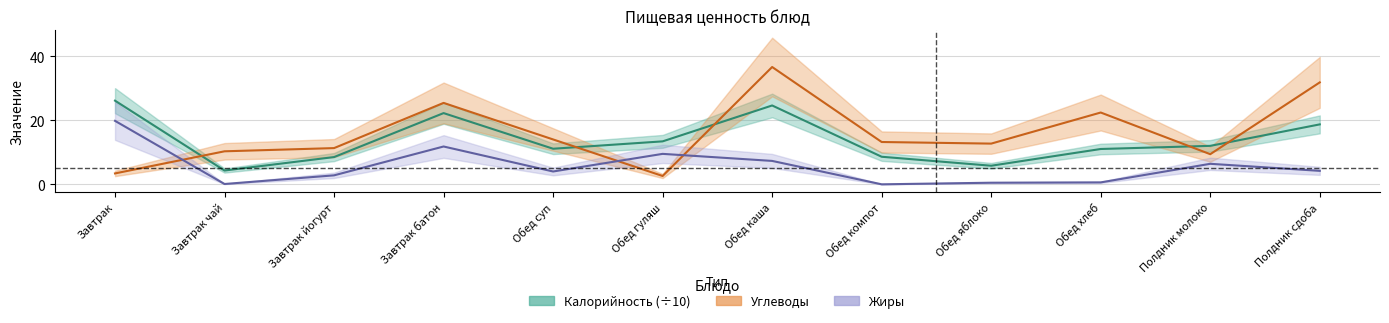

What is the value of the Углеводы point at the 9th from the left?

12.7